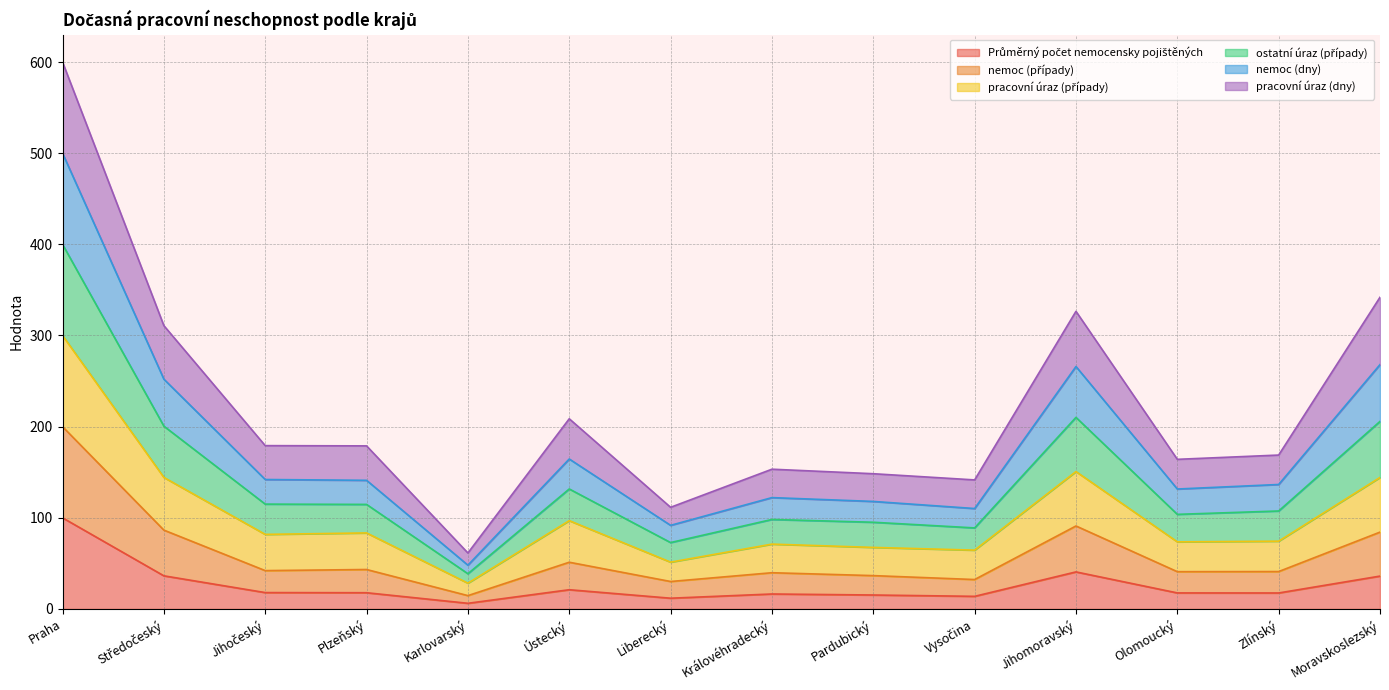

At which category is the sum across all series the highest?

Praha